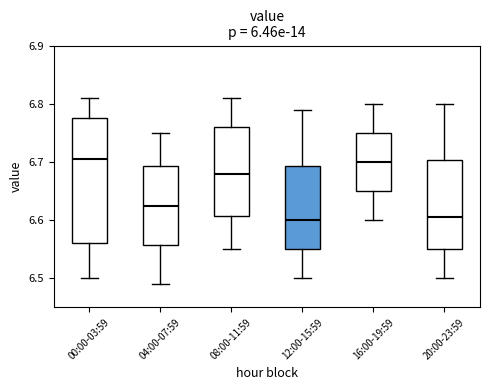

Reading left to right, transcribe this box plot: for each box, give where its median line is, the range the box spans, and where its two whiskers end, as read against the y-axis. The values are not printed on the chart, so give them approximately, as read against the axis.

00:00-03:59: median 6.71, box 6.56 to 6.78, whiskers 6.50 to 6.81
04:00-07:59: median 6.63, box 6.56 to 6.69, whiskers 6.49 to 6.75
08:00-11:59: median 6.68, box 6.61 to 6.76, whiskers 6.55 to 6.81
12:00-15:59: median 6.60, box 6.55 to 6.69, whiskers 6.50 to 6.79
16:00-19:59: median 6.70, box 6.65 to 6.75, whiskers 6.60 to 6.80
20:00-23:59: median 6.61, box 6.55 to 6.70, whiskers 6.50 to 6.80